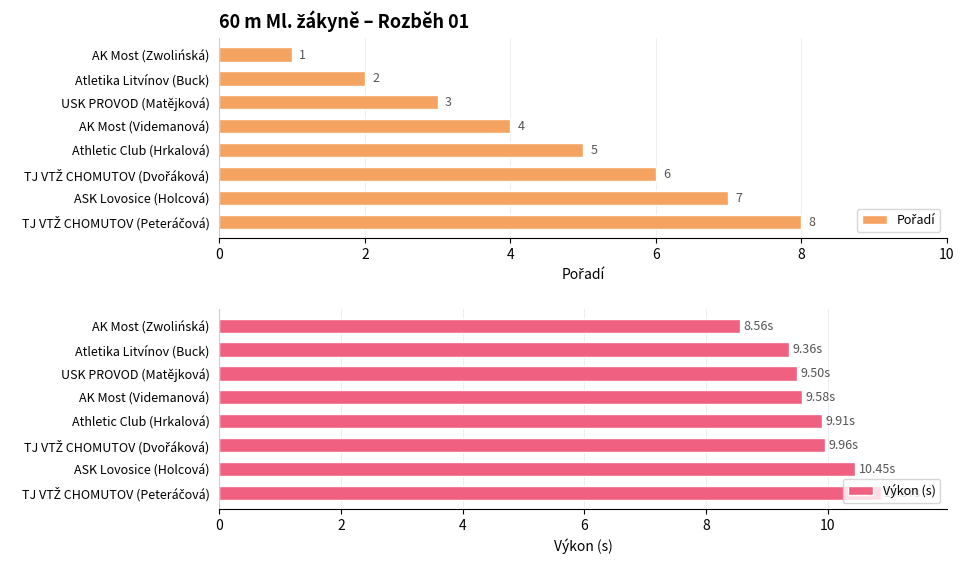

What is the sum of all Výkon (s) values?

78.2